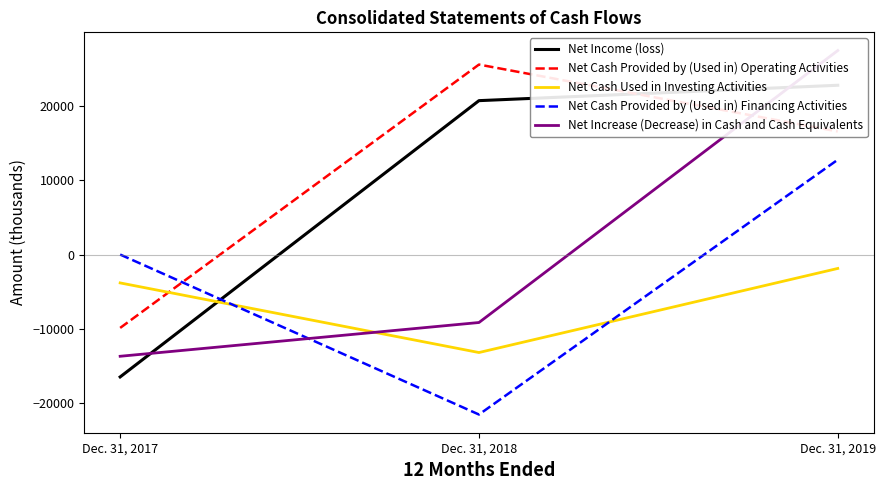

At which label is Net Income (loss) closest to 3160?

Dec. 31, 2018